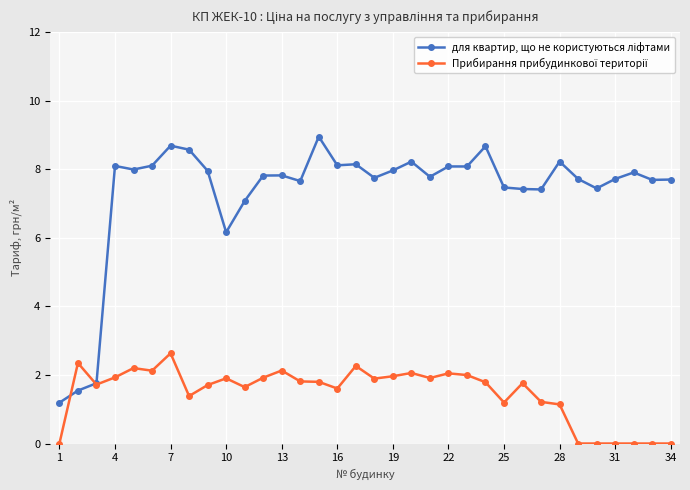

At which category is the sum across all series the highest?

7